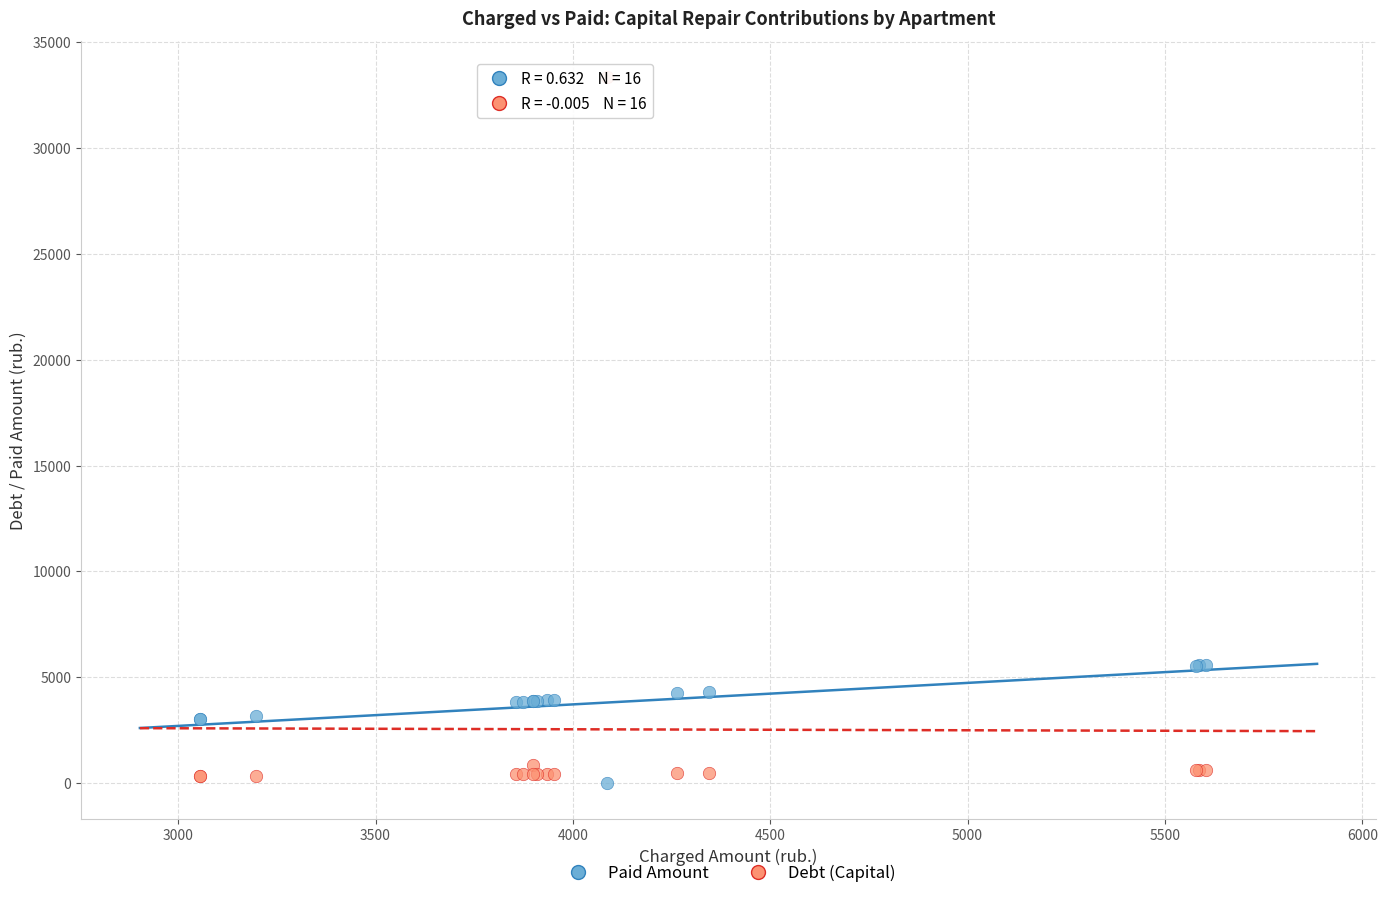

What are all the series names shown in the legend?

Paid Amount, Debt (Capital)